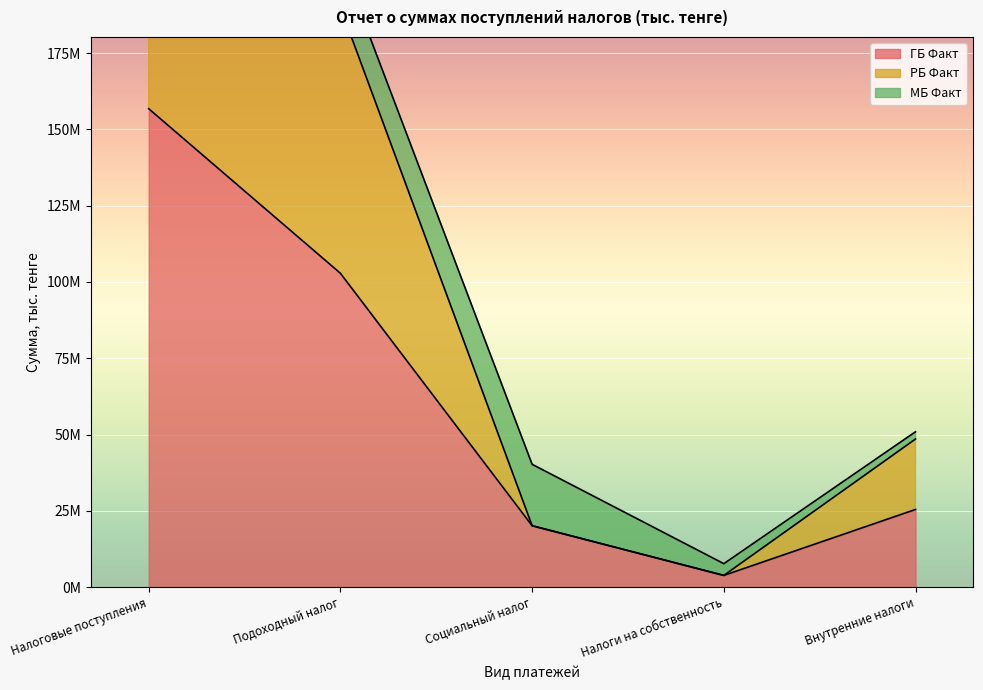

Is the value of ГБ Факт at Подоходный налог greater than the value of РБ Факт at Подоходный налог?

No